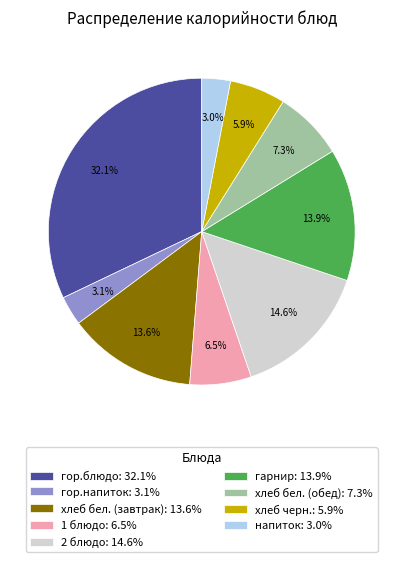

Combined, do гор.напиток and 1 блюдо account for over 50%?

No